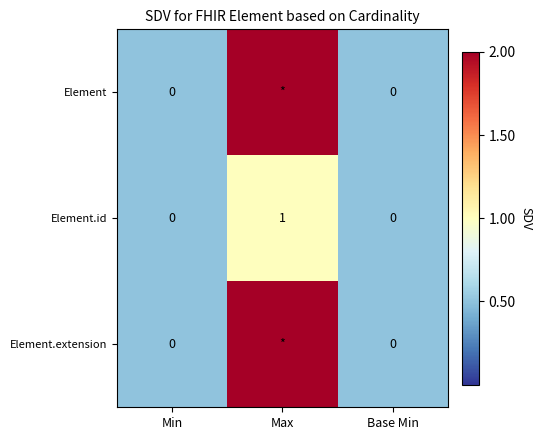

The value of Element at Max is 3.4. True or false?

False